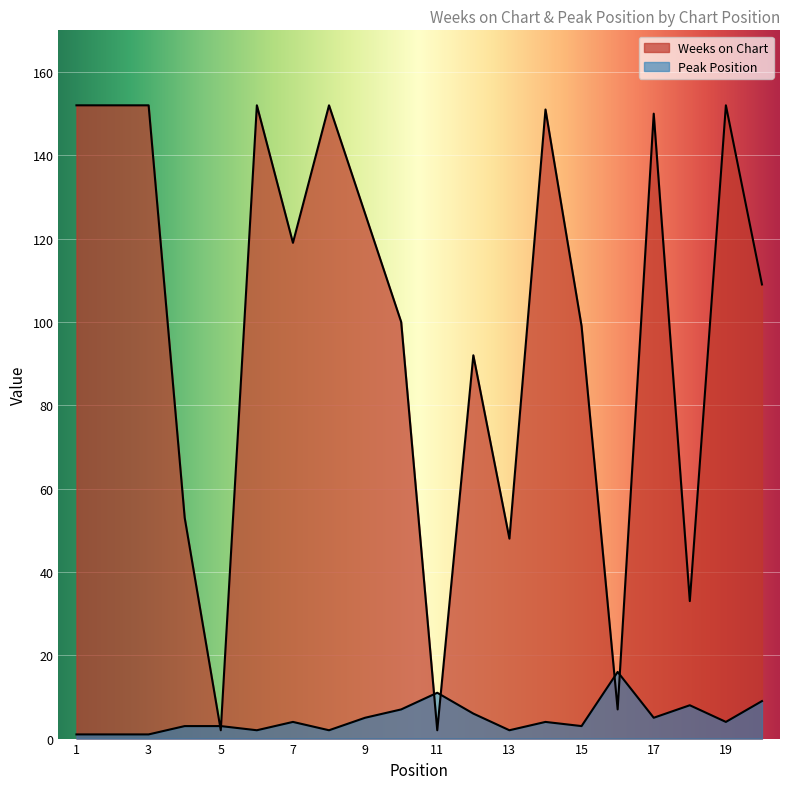

Reading right to left, list all the values displayed in this chart.

Weeks on Chart: 109	152	33	150	7	99	151	48	92	2	100	126	152	119	152	2	53	152	152	152
Peak Position: 9	4	8	5	16	3	4	2	6	11	7	5	2	4	2	3	3	1	1	1